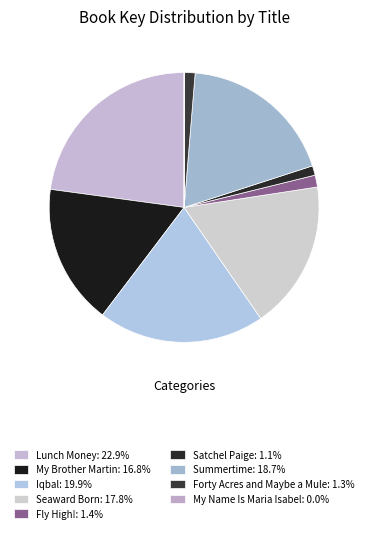

Which slice is the largest?

Lunch Money